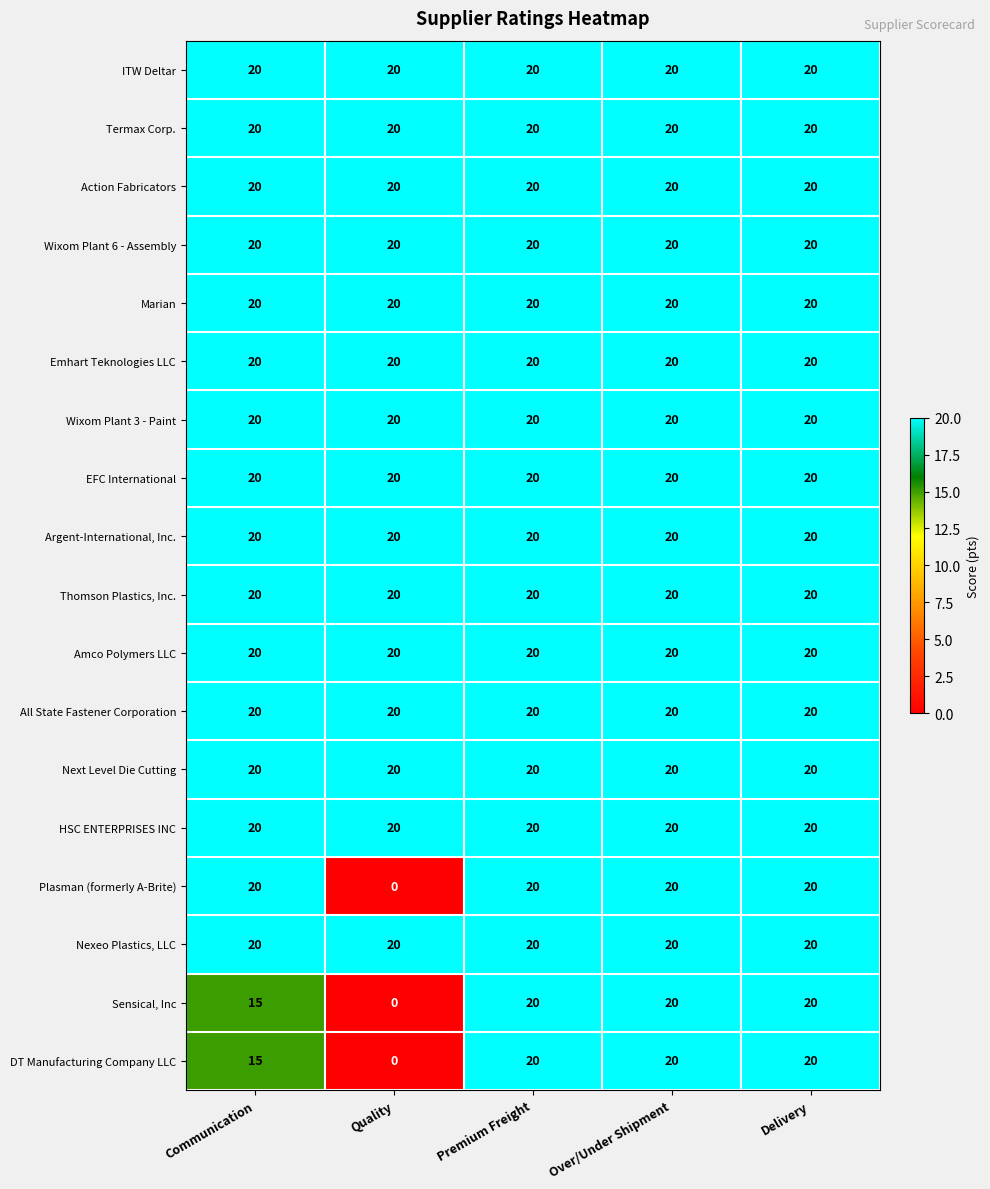

At how many categories does at least one series exceed 1?

5